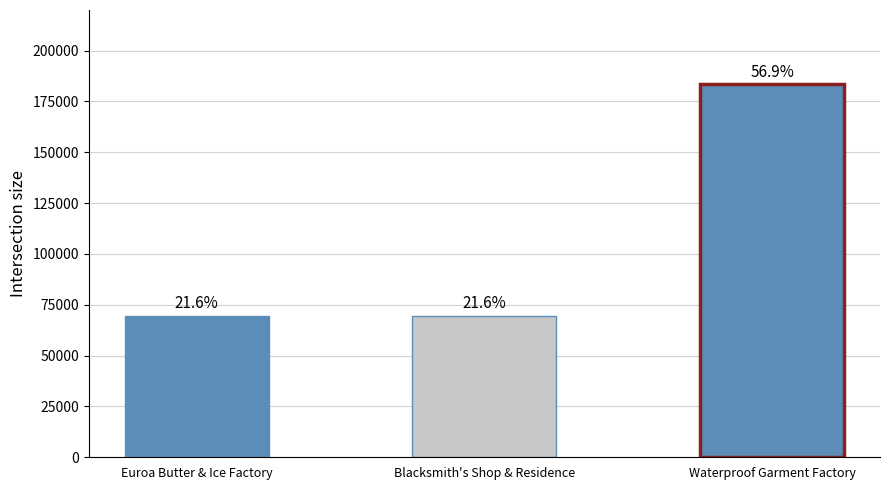

Does the chart contain any negative values?

No